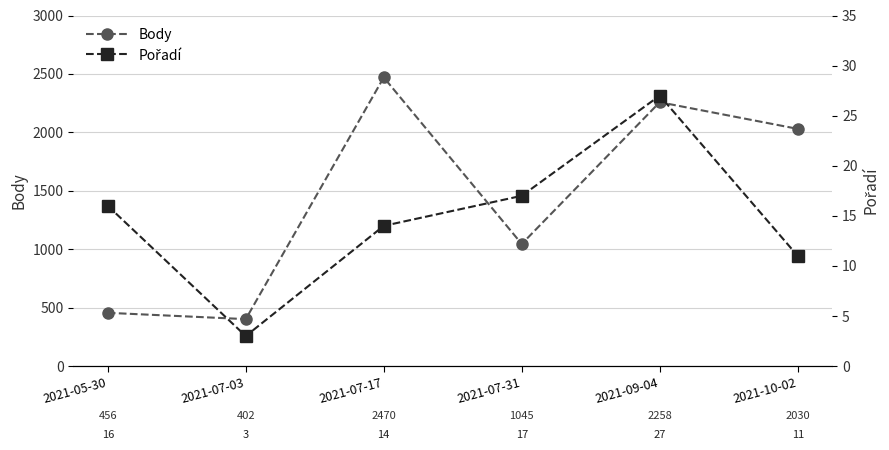

What is the sum of the Body values at 2021-10-02 and 2021-07-03?

2432